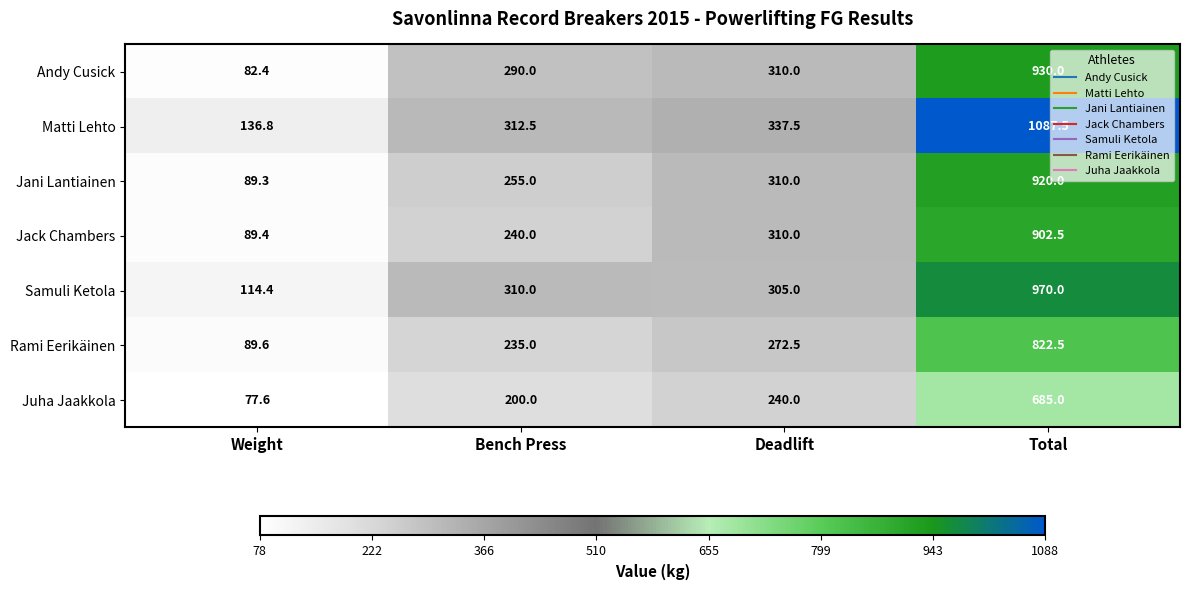

What is the difference between the highest and lowest values at Weight?

59.2